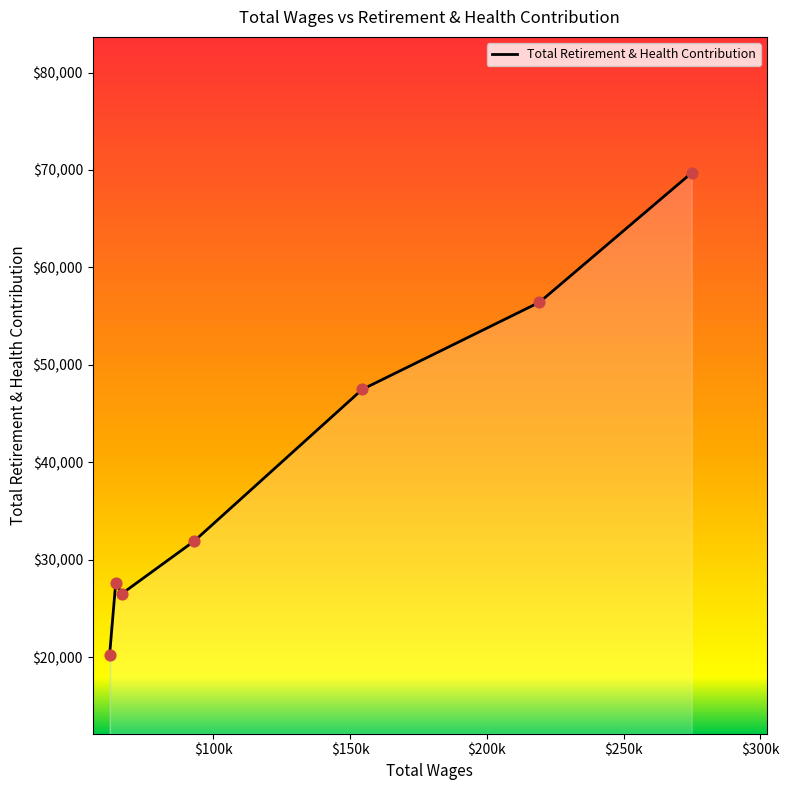

What is the difference between the second highest and second lowest values?

29909